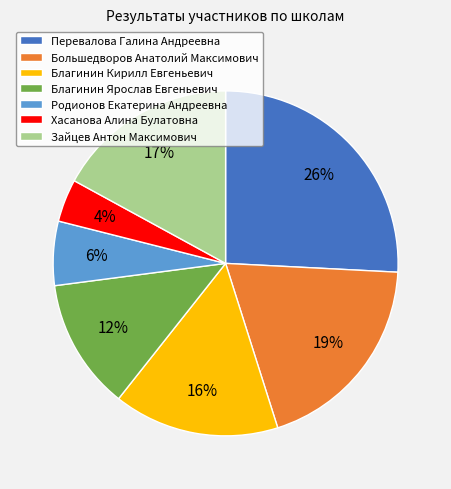

What is the ratio of the value at Зайцев Антон Максимович to the value at Перевалова Галина Андреевна?

0.7